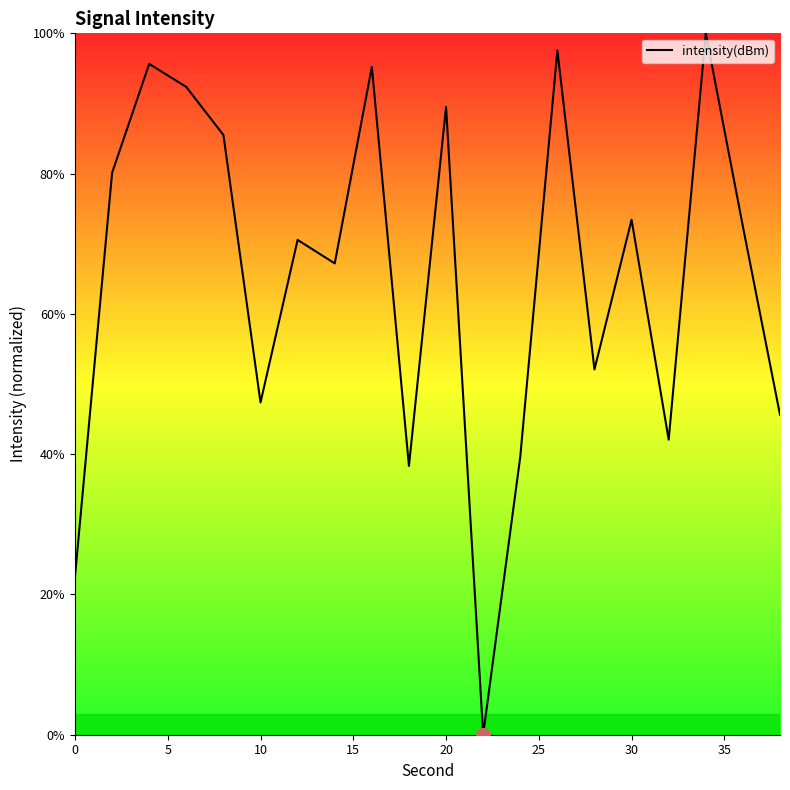

Reading left to right, list all the values displayed in this chart.

22.6	80.1	95.6	92.4	85.5	47.4	70.5	67.2	95.2	38.3	89.5	0.0	39.6	97.6	52.1	73.4	42.1	100.0	72.5	45.6